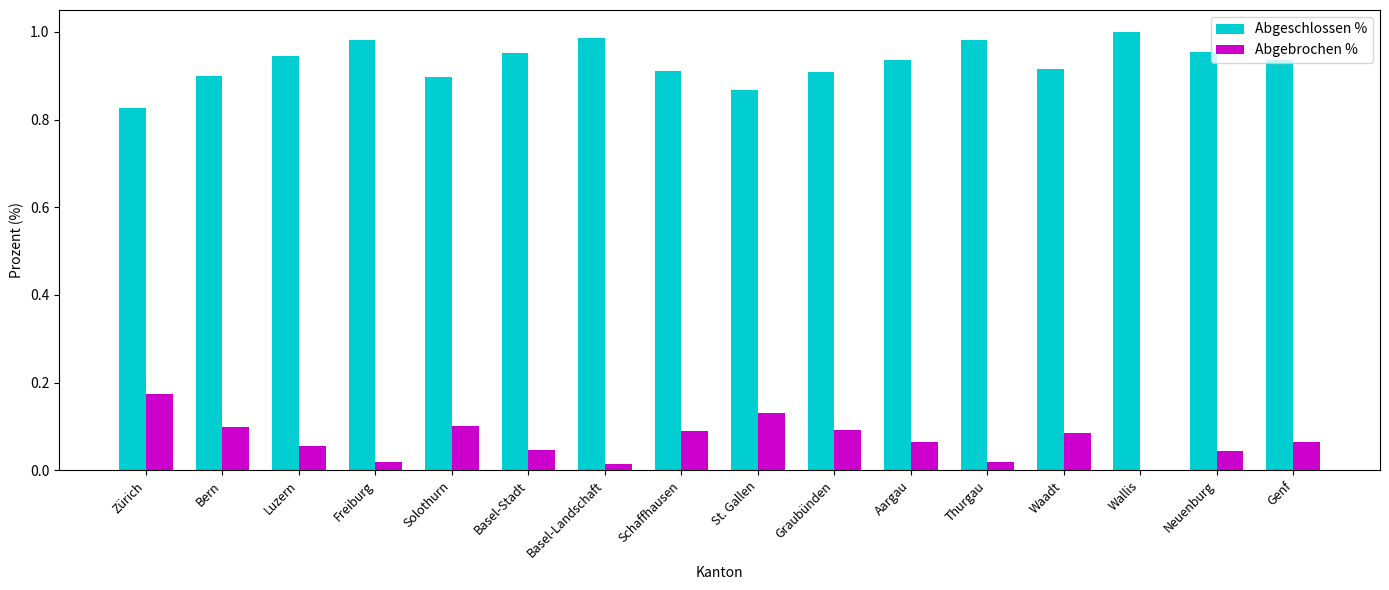

Are the bars grouped side by side (vs. stacked)?

Yes